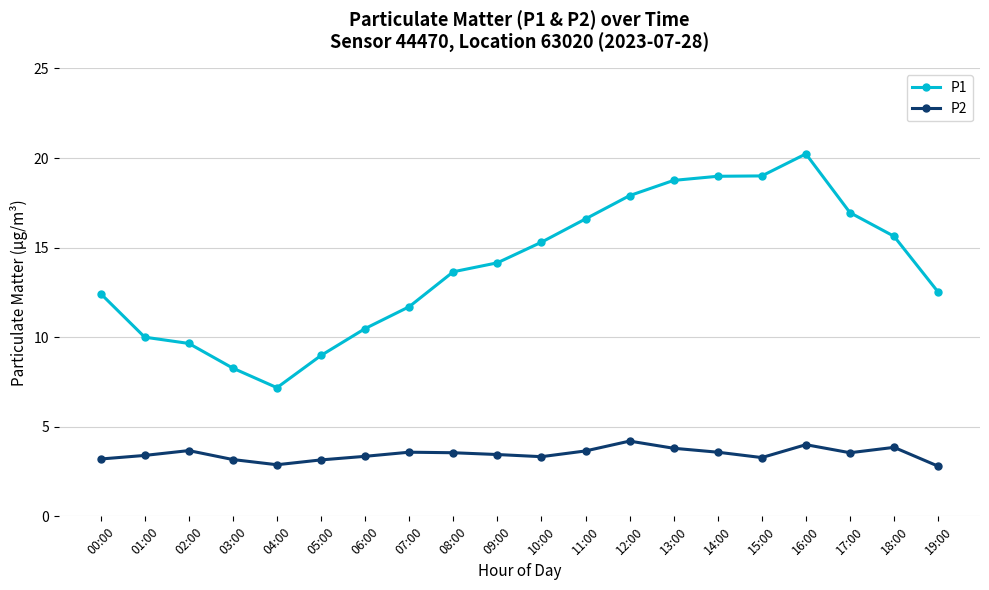

At which category does the chart reach its peak across all series?

16:00